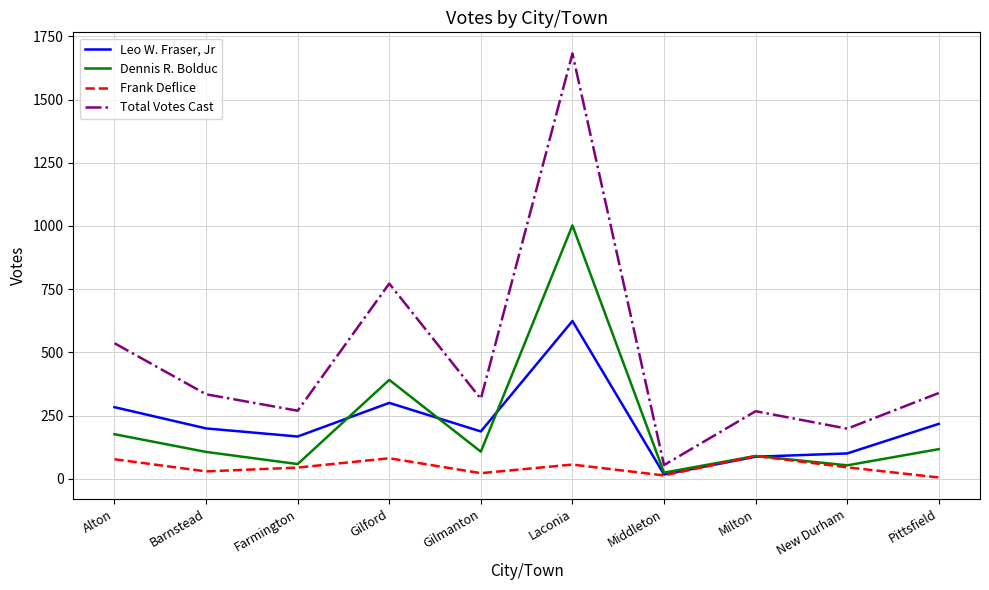

True or false: Total Votes Cast and Leo W. Fraser, Jr intersect in this chart.

False